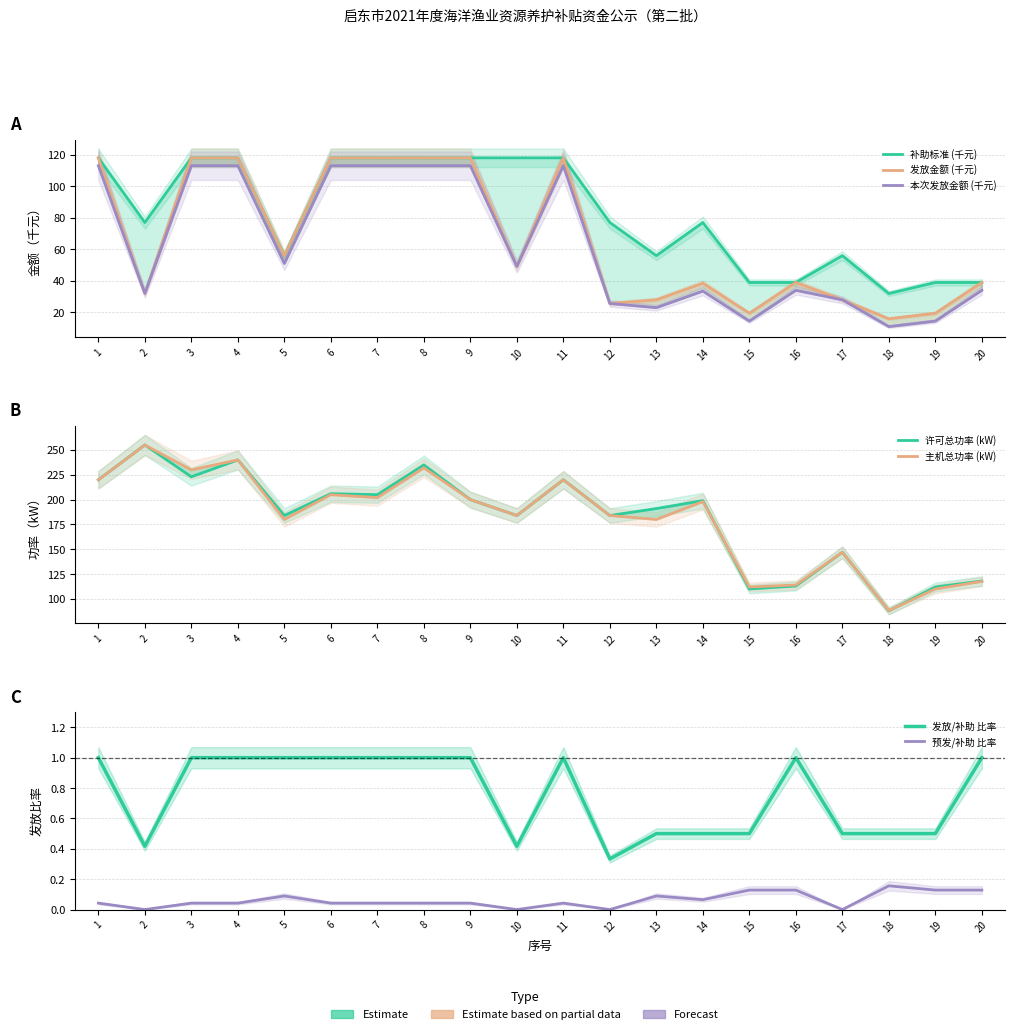

The value of 主机总功率 at 6 is 324.4. True or false?

False